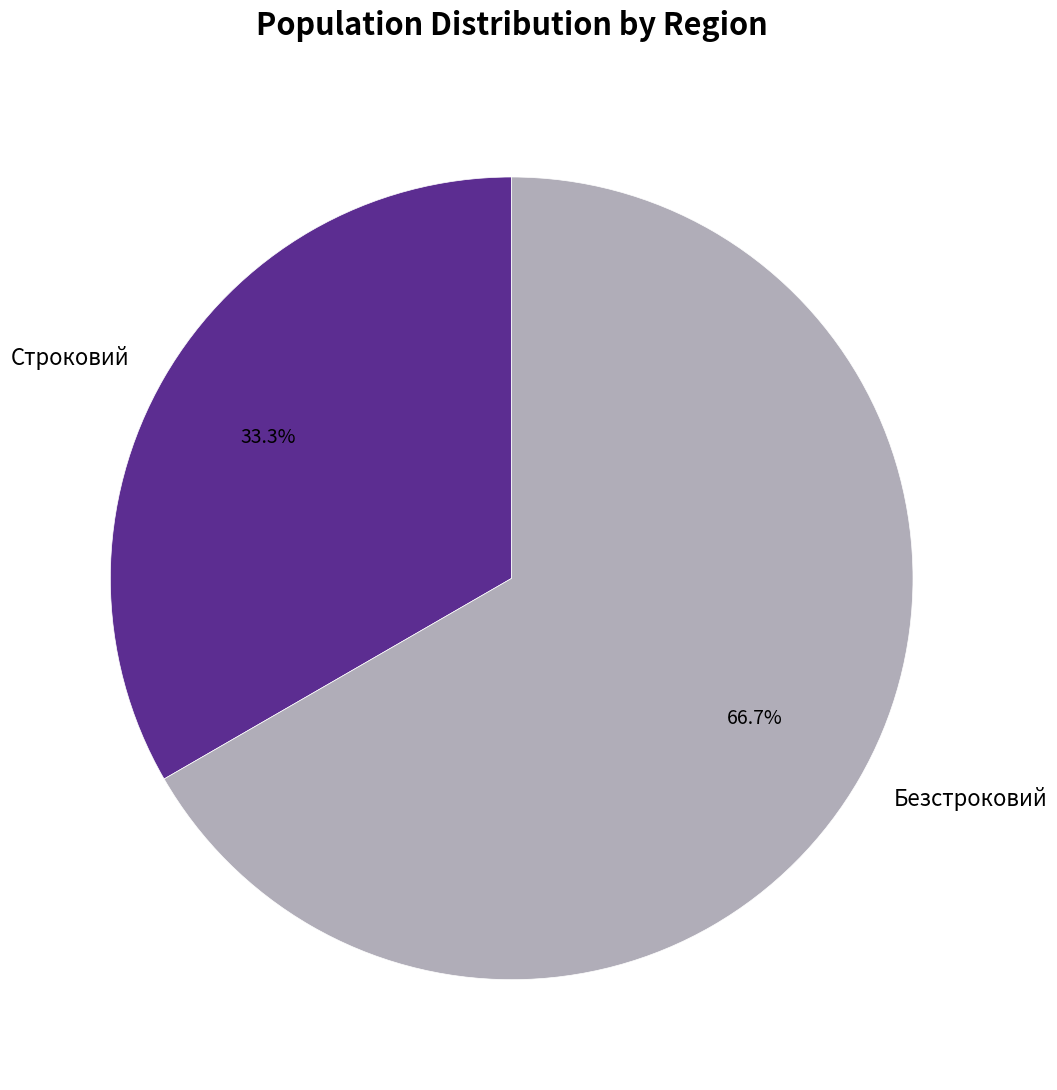

How many slices are in this pie chart?

2